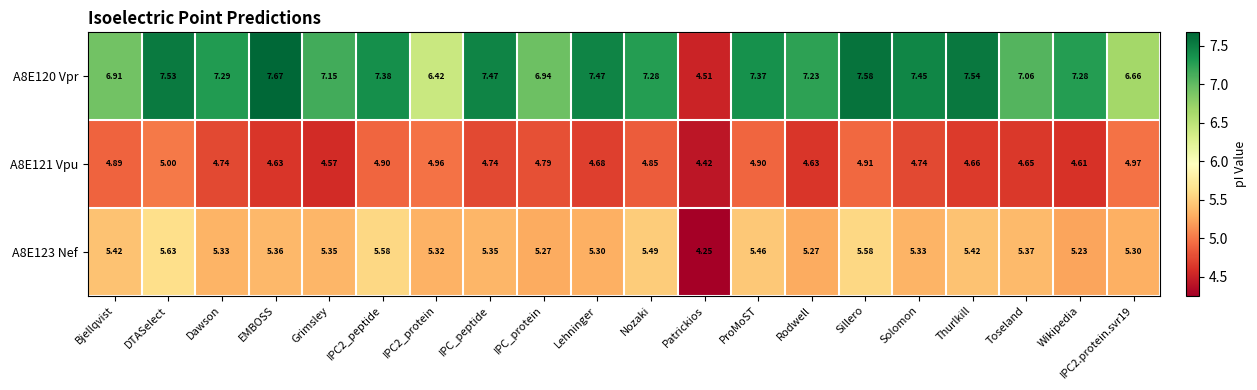

Which label corresponds to the largest value in the chart?

EMBOSS